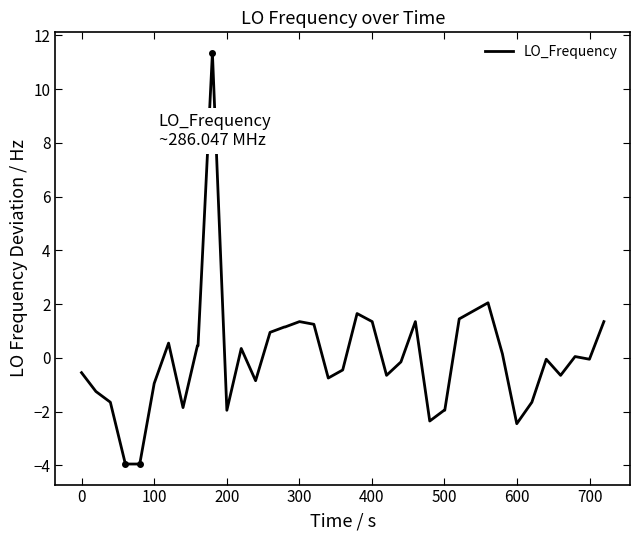

What is the maximum value for LO_Frequency?

11.3